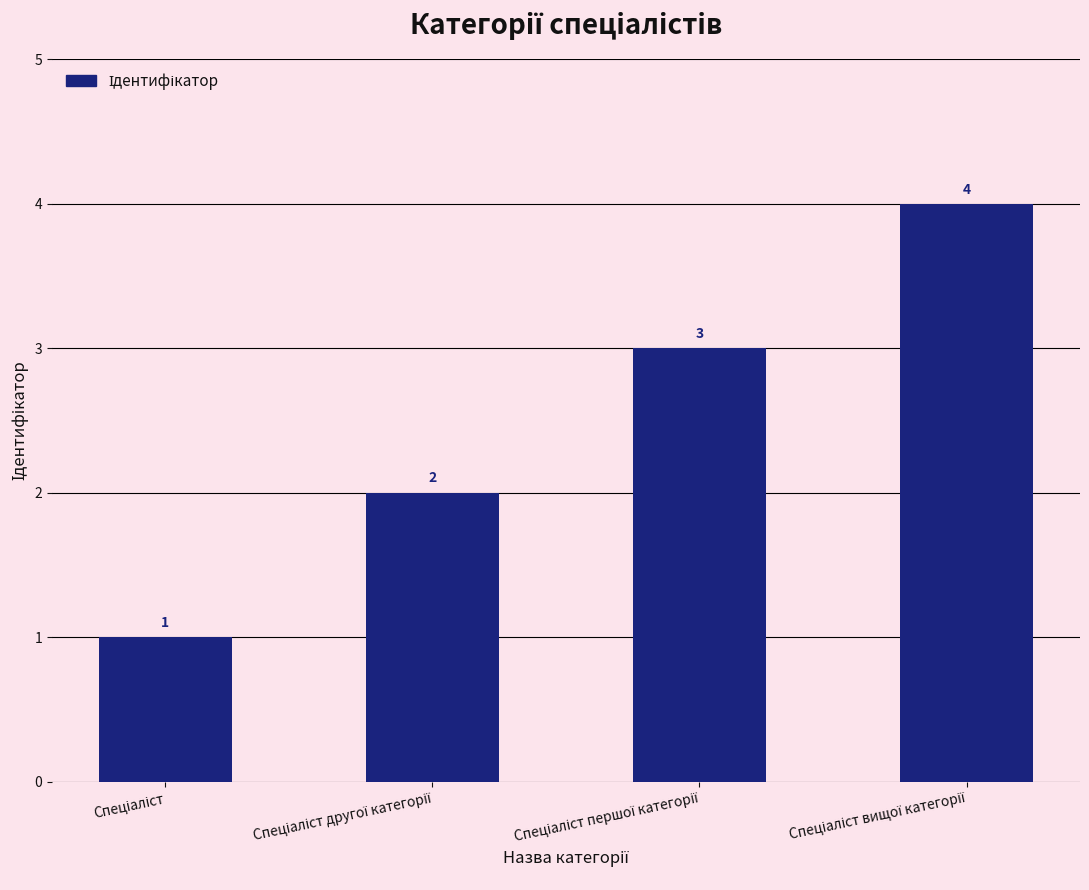

Reading right to left, transcribe all the data shown in this chart.

4	3	2	1